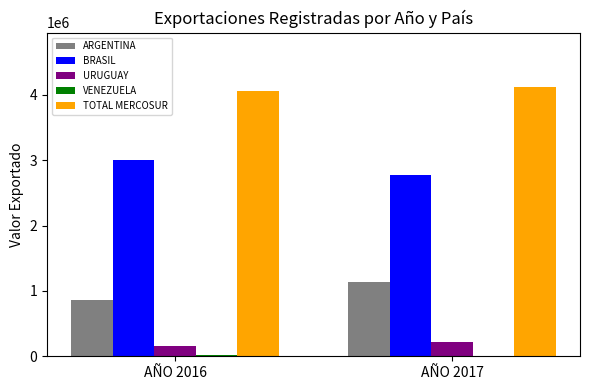

Are the bars grouped side by side (vs. stacked)?

Yes